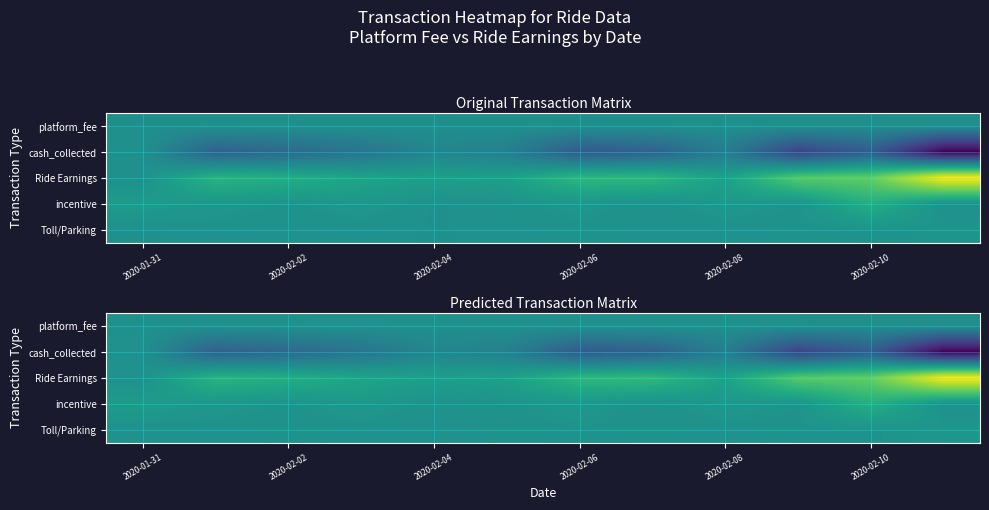

Which series has the widest spread of values?

cash_collected